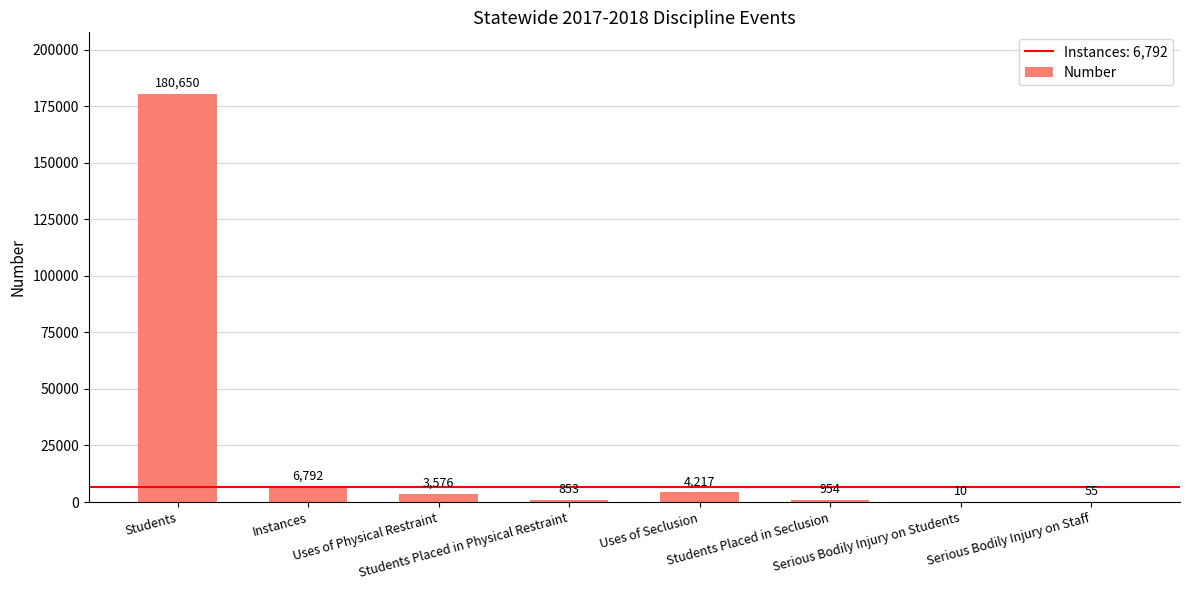

What is the sum of all values?

197107